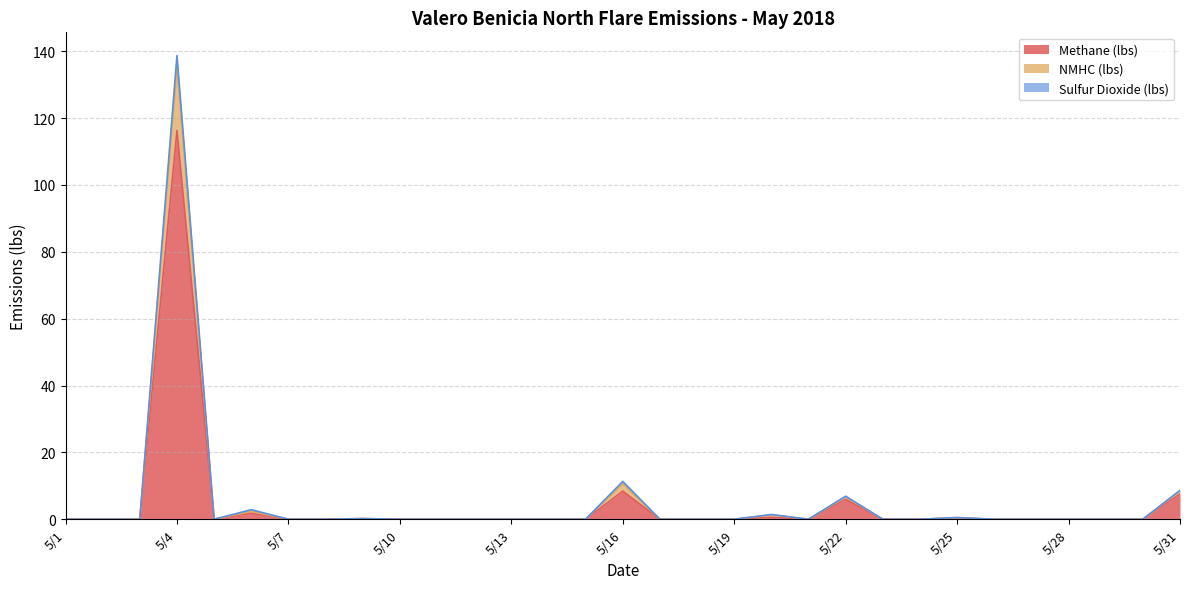

Between 5/7 and 5/20, which is larger?

5/20